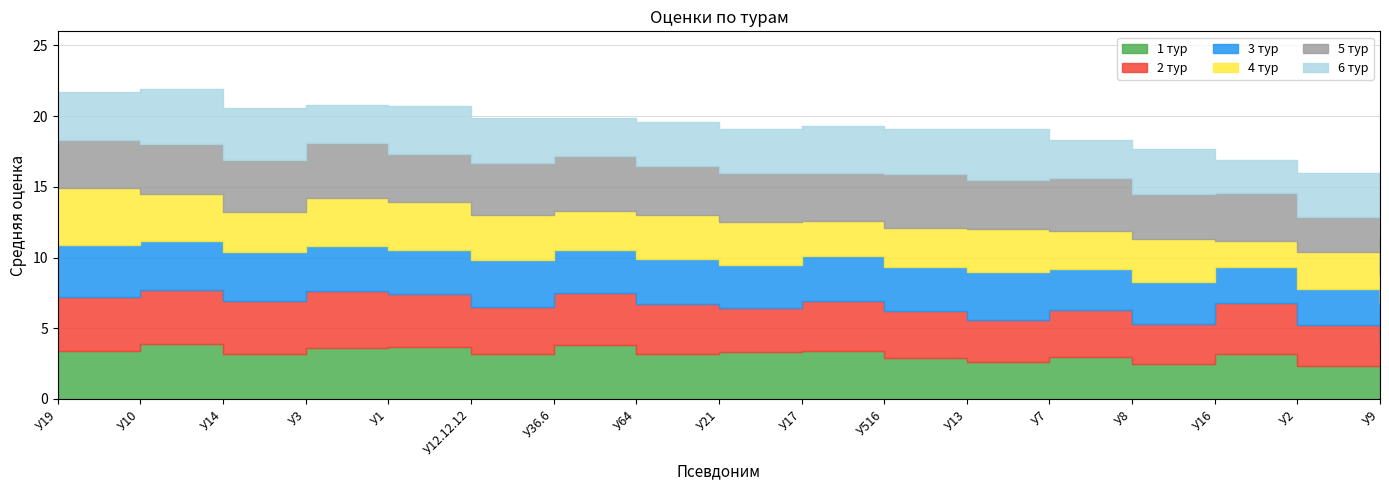

True or false: 6 тур has a value of 2.3 at У16.

True